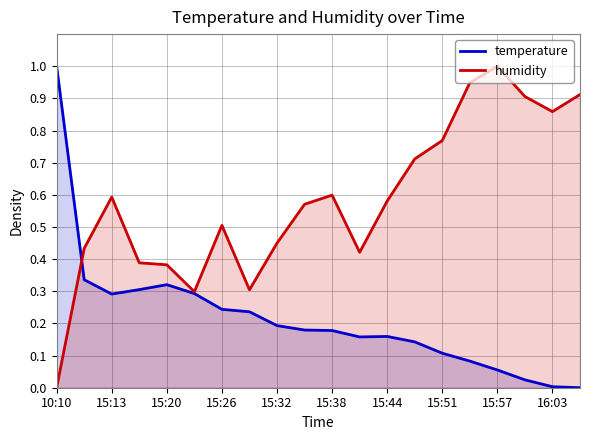

How many times do temperature and humidity cross each other?

1